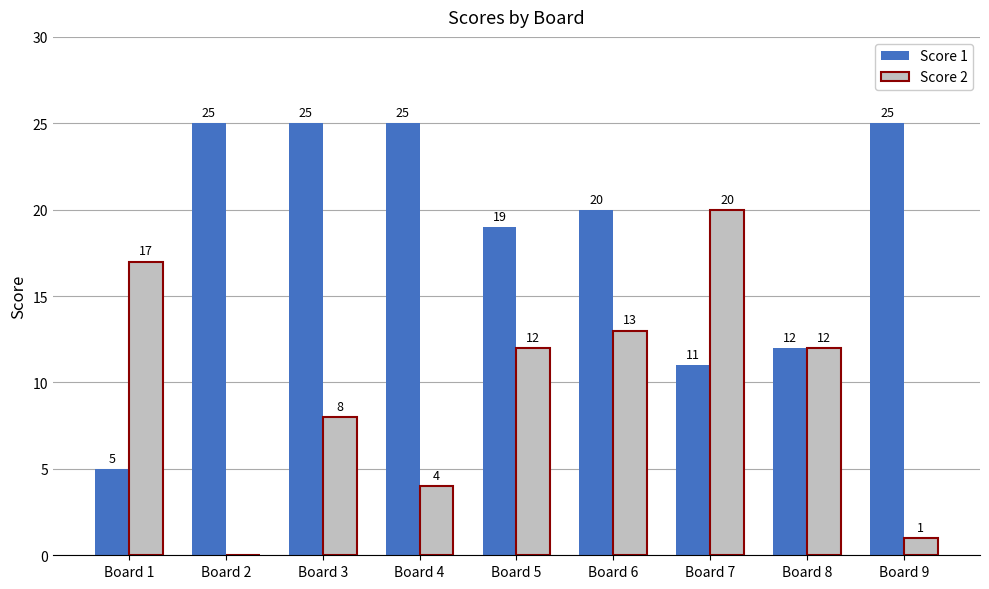

At which label is Score 1 closest to 15?

Board 8